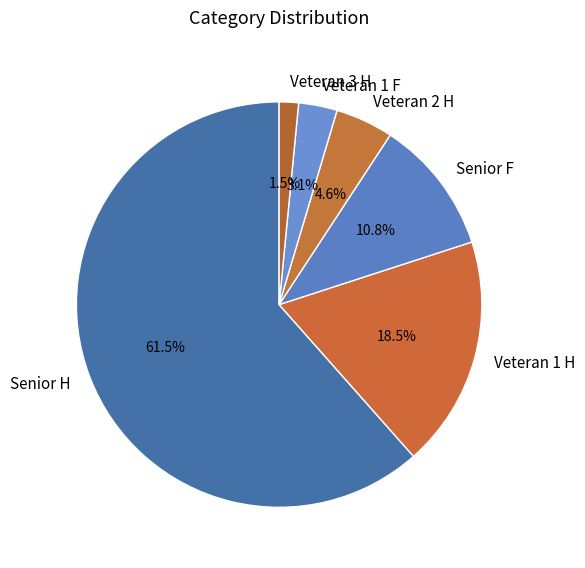

Is there a majority slice in this chart?

Yes